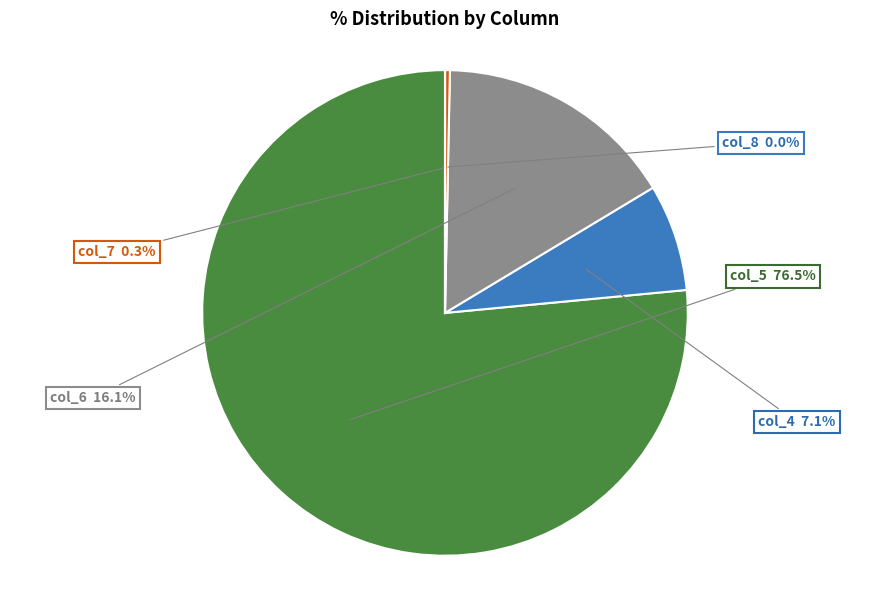

Between col_7 and col_5, which is larger?

col_5